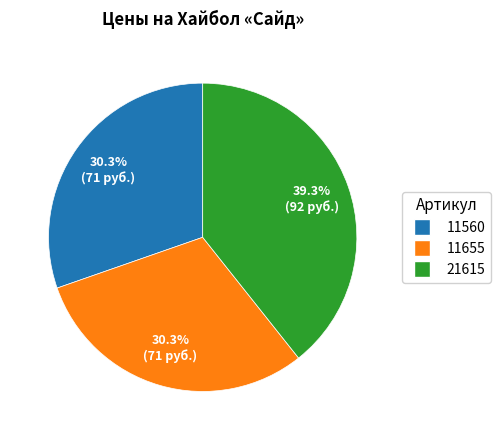

Does any single category account for the majority?

No